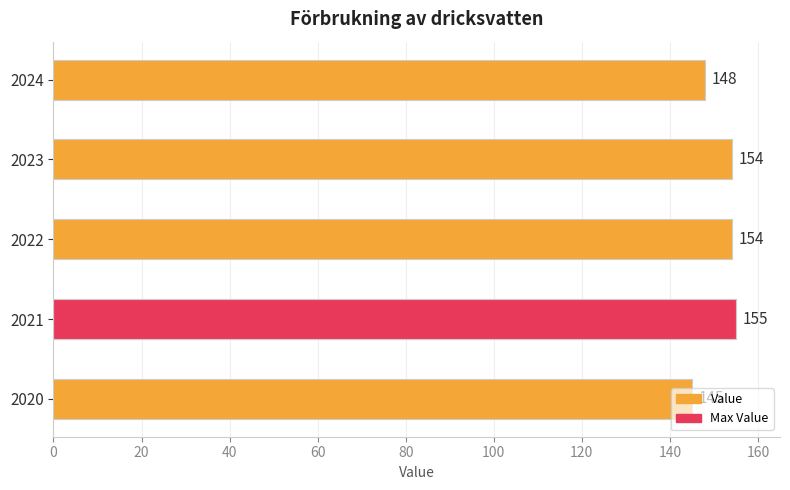

Is it true that the value at 2022 is 263?

False